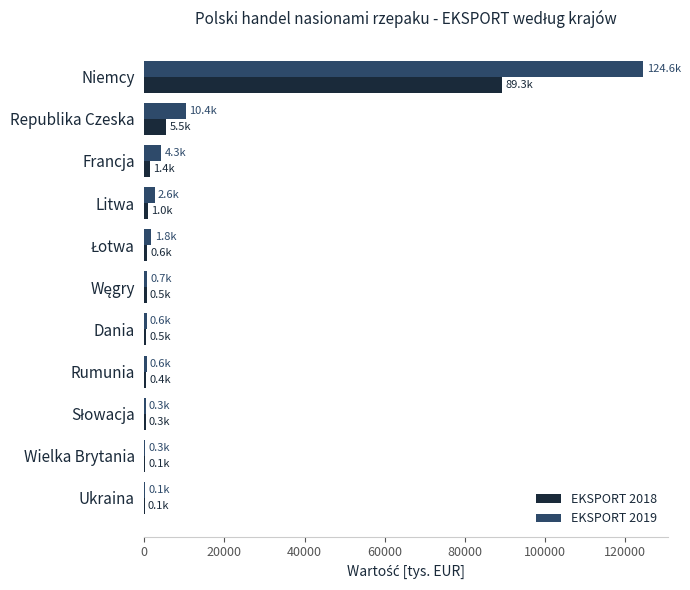

Which category has the highest value in the EKSPORT 2019 series?

Niemcy